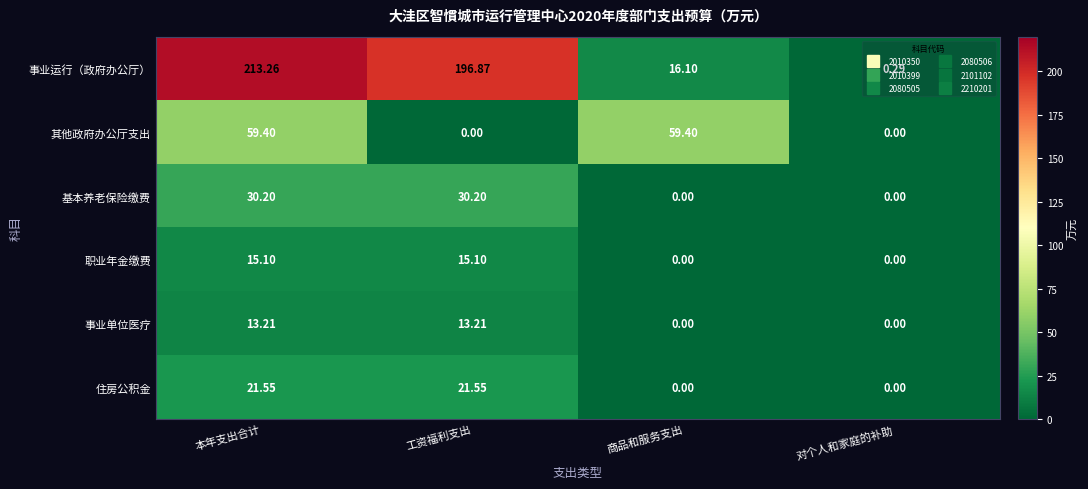

Which series has the largest total across all categories?

事业运行（政府办公厅）